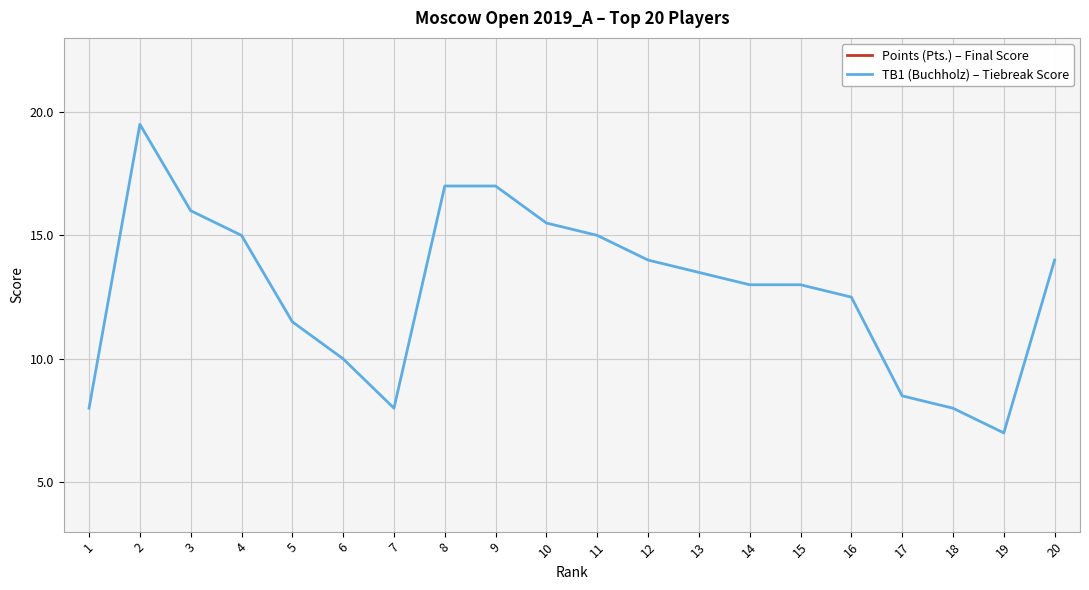

Reading right to left, transcribe all the data shown in this chart.

Points (Pts.) – Final Score: 20=6.0	19=6.5	18=6.5	17=6.5	16=6.5	15=6.5	14=6.5	13=6.5	12=6.5	11=6.5	10=6.5	9=6.5	8=6.5	7=7.0	6=7.0	5=7.0	4=7.0	3=7.0	2=7.0	1=7.5
TB1 (Buchholz) – Tiebreak Score: 20=49.0	19=42.0	18=43.0	17=43.5	16=47.5	15=48.0	14=48.0	13=48.5	12=49.0	11=50.0	10=50.5	9=52.0	8=52.0	7=43.0	6=45.0	5=46.5	4=50.0	3=51.0	2=54.5	1=43.0